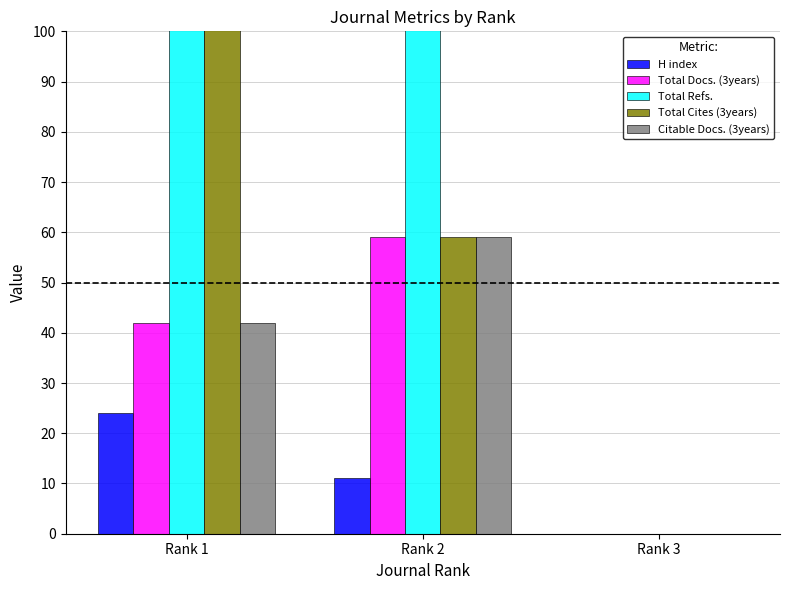

List the series in order of their peak value, lowest first.

H index, Total Docs. (3years), Citable Docs. (3years), Total Cites (3years), Total Refs.